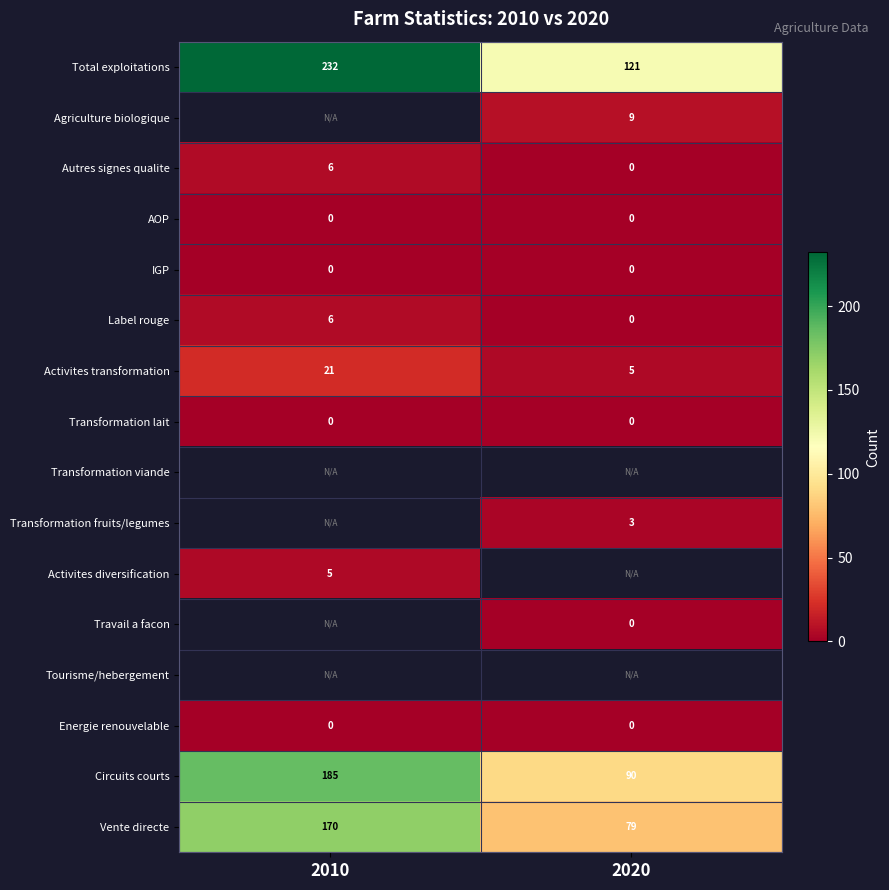

The value of Vente directe at 2020 is 138. True or false?

False